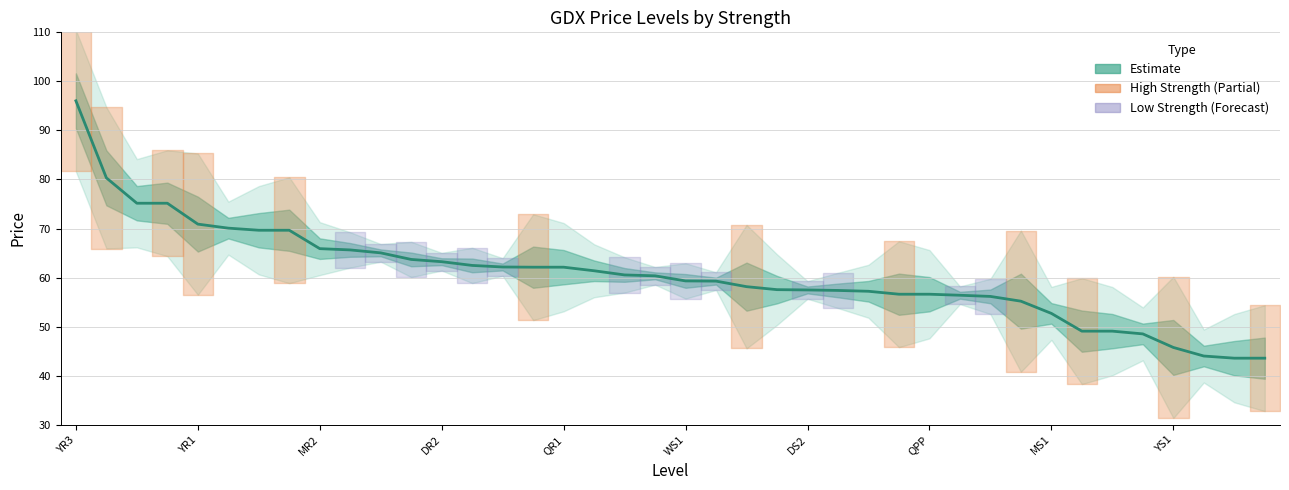

How many values are below 60?

20